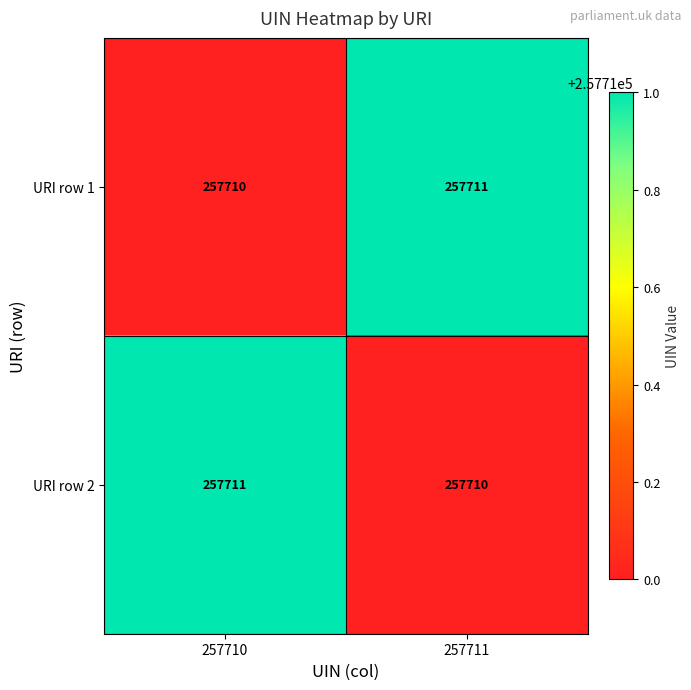

What is the total value across all series at 257710?

515421